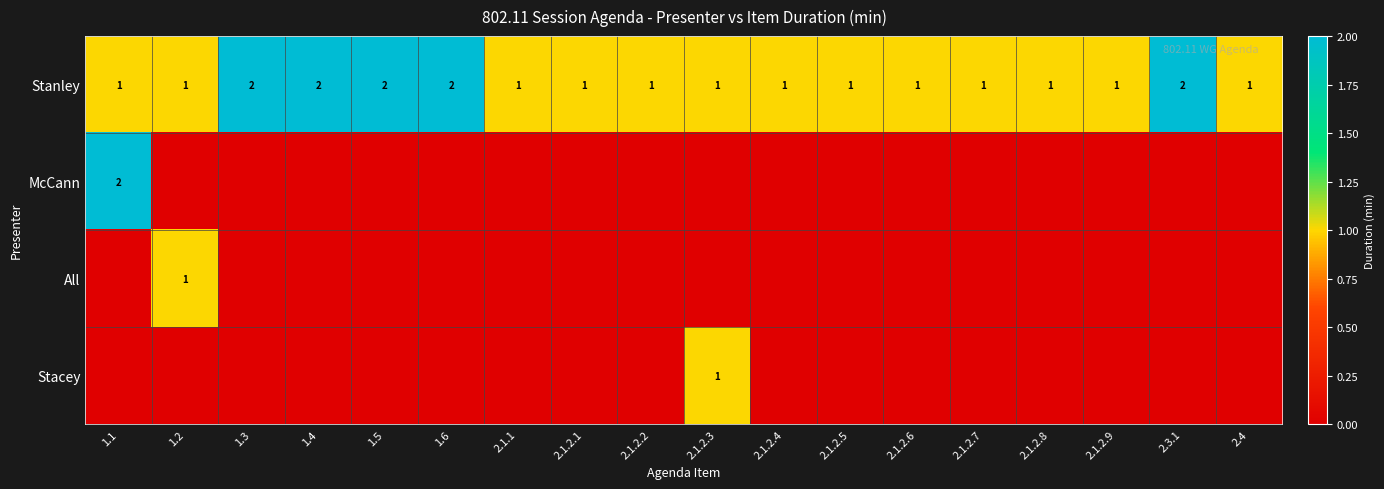

How many Stanley values are between 1 and 2?

18